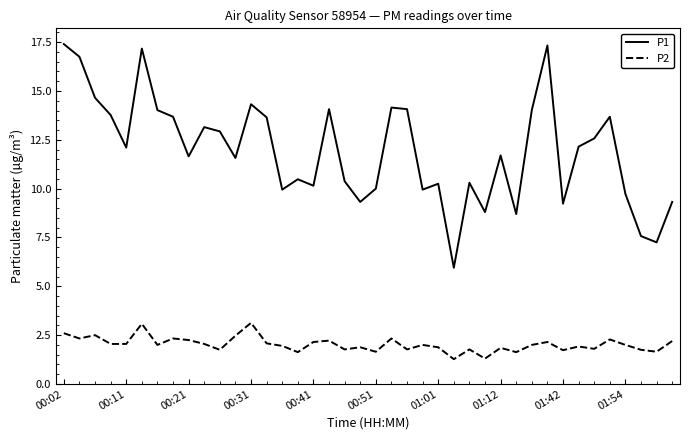

How many distinct data groups are displayed?

2